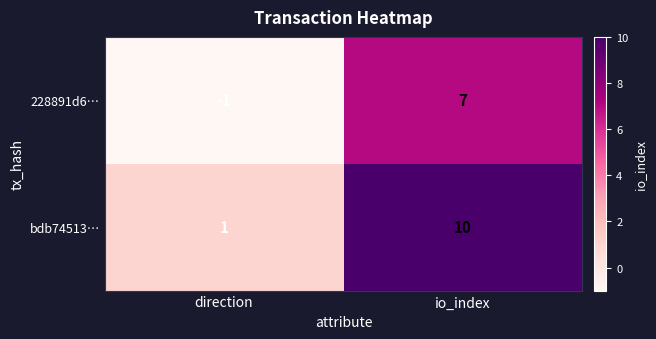

Which series has the largest total across all categories?

bdb74513…